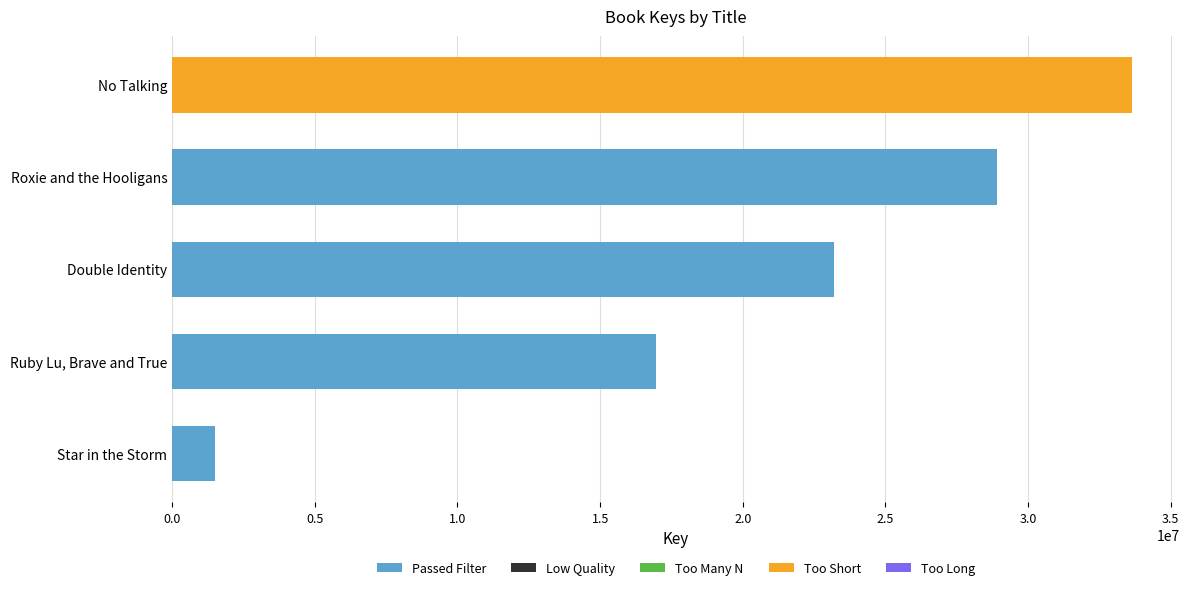

The value at Ruby Lu, Brave and True is 8793055. True or false?

False